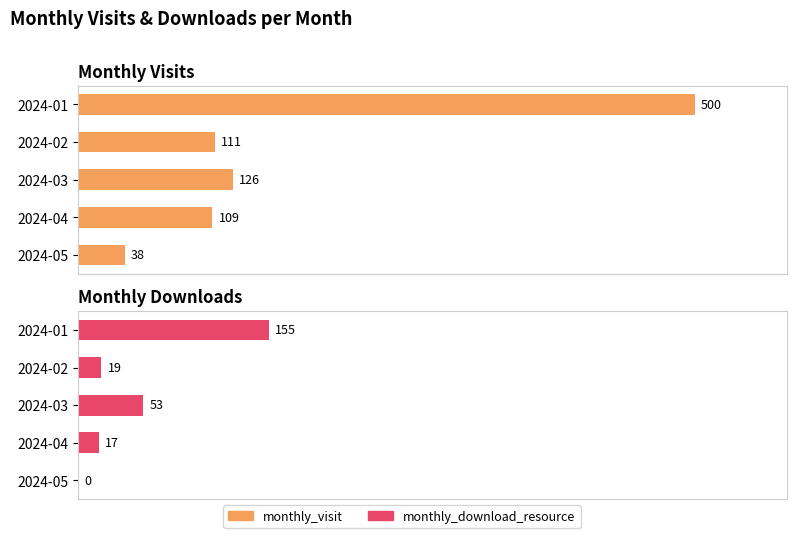

Are the bars grouped side by side (vs. stacked)?

Yes